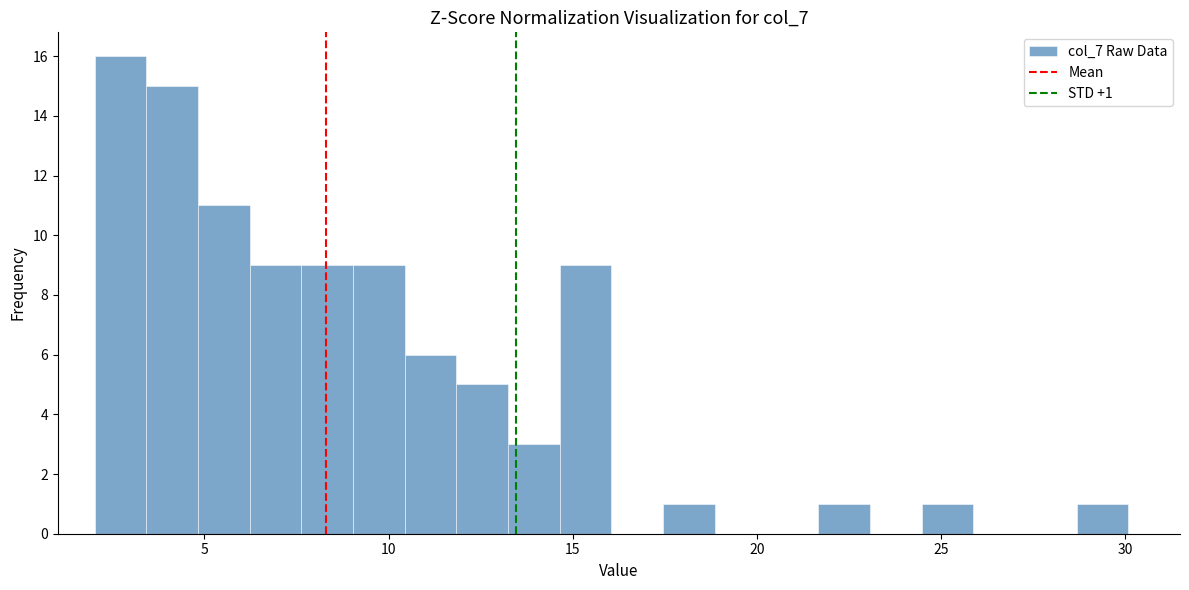

Around what value on the x-axis is the tallest bar? Give the approximate position of its centre, as read against the axis.

2.5